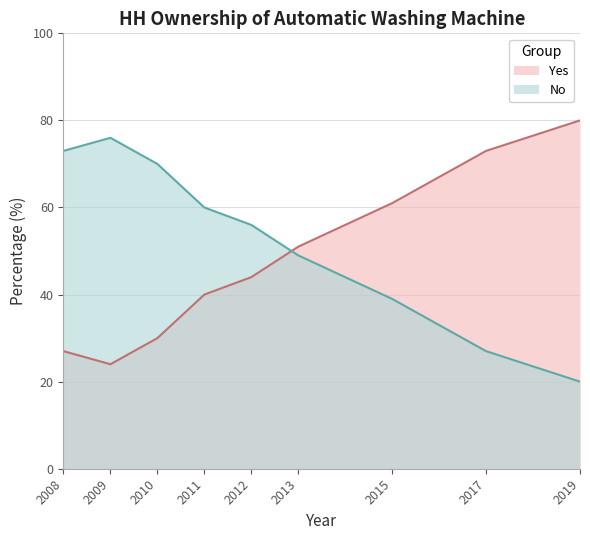

List the labels in order of No value, largest first.

2009, 2008, 2010, 2011, 2012, 2013, 2015, 2017, 2019